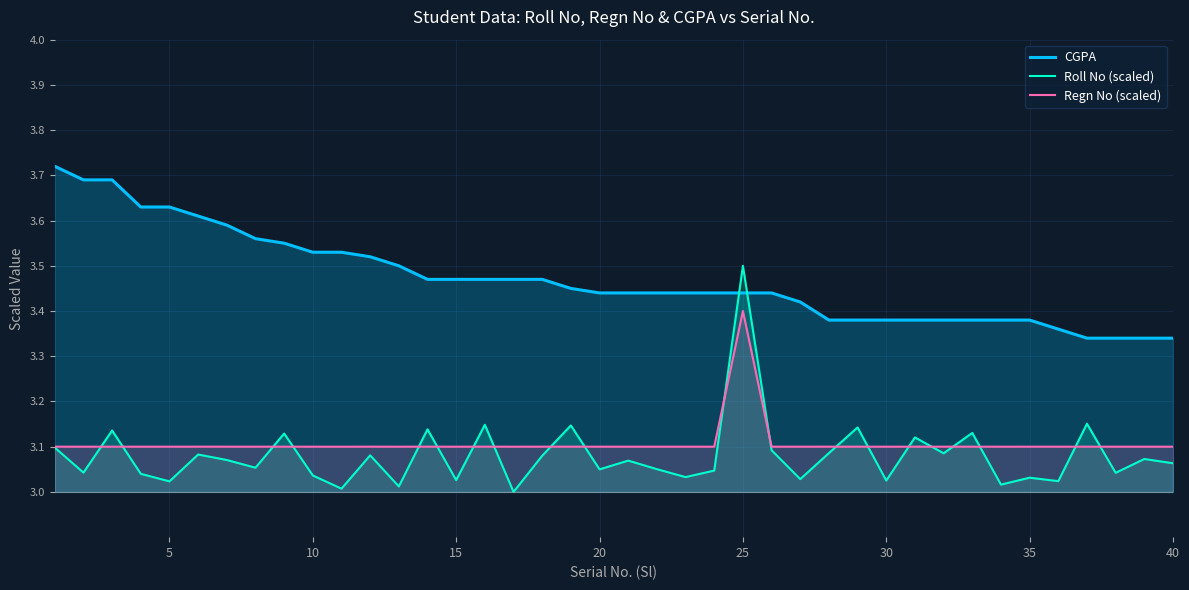

True or false: CGPA and Regn No (scaled) cross at least once.

False